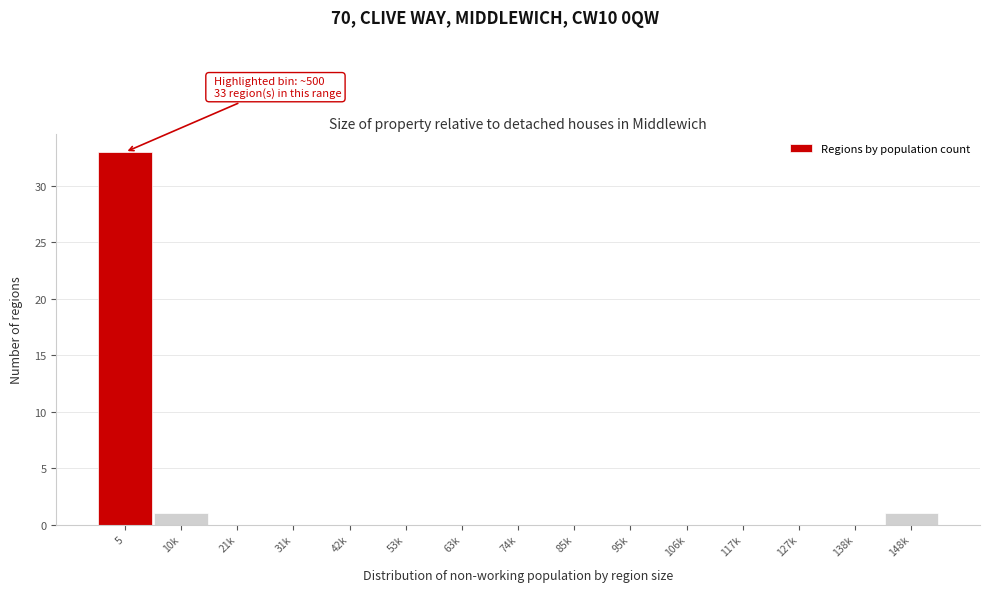

Reading right to left, list all the values displayed in this chart.

148k=1	138k=0	127k=0	117k=0	106k=0	95k=0	85k=0	74k=0	63k=0	53k=0	42k=0	31k=0	21k=0	10k=1	5=33